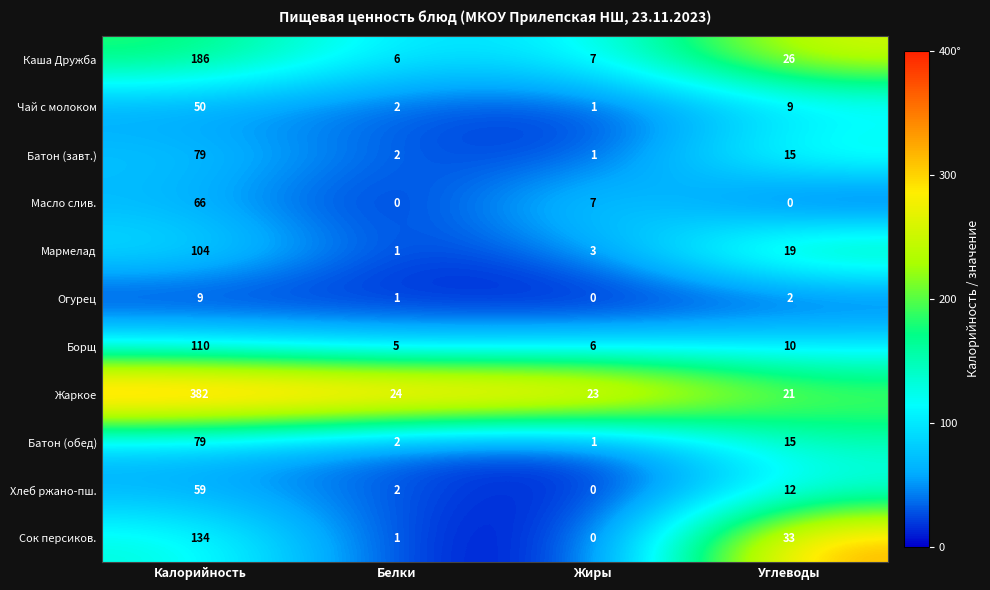

Between Жиры and Углеводы, which series saw the biggest shift?

Сок персиков.